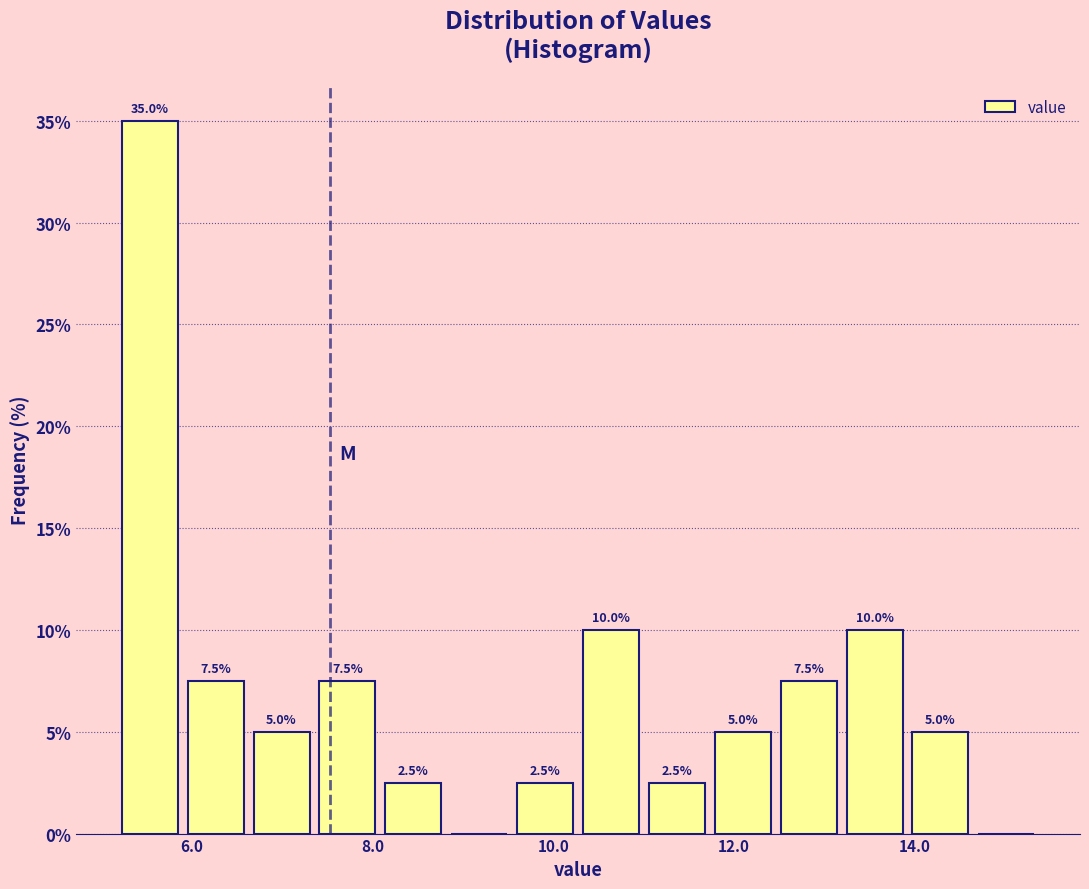

Read against the x-axis, roughly where is the centre of the tallest bar?

5.6